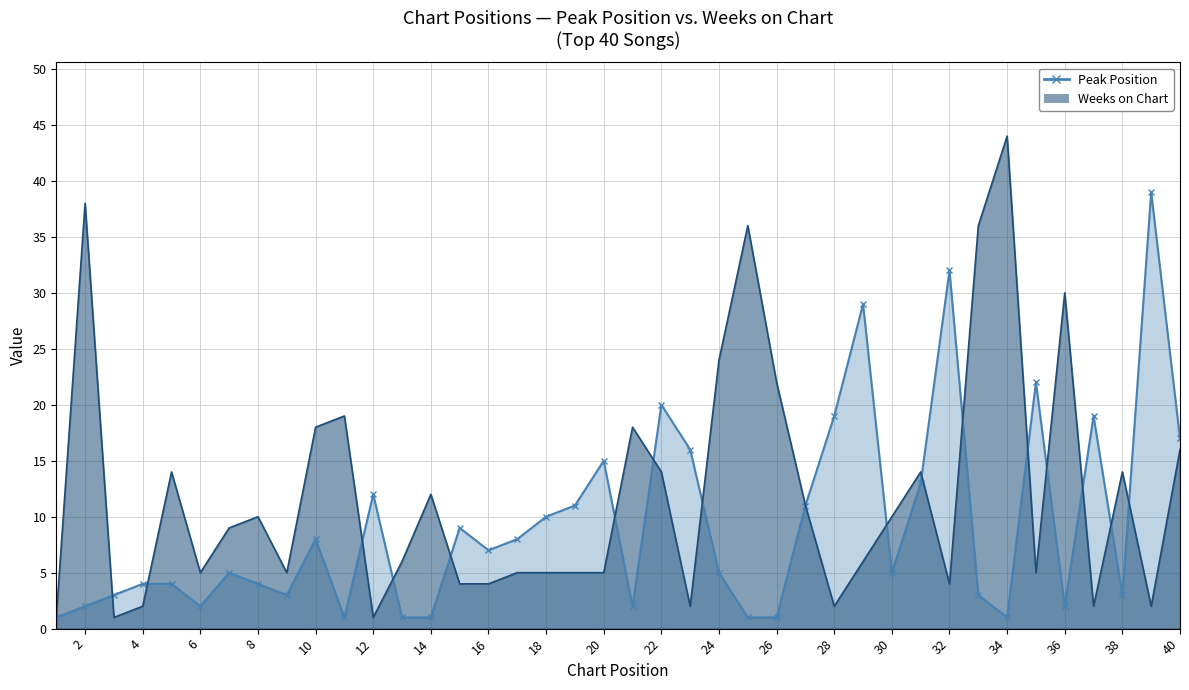

The Peak Position series shows 11 at 27. True or false?

True